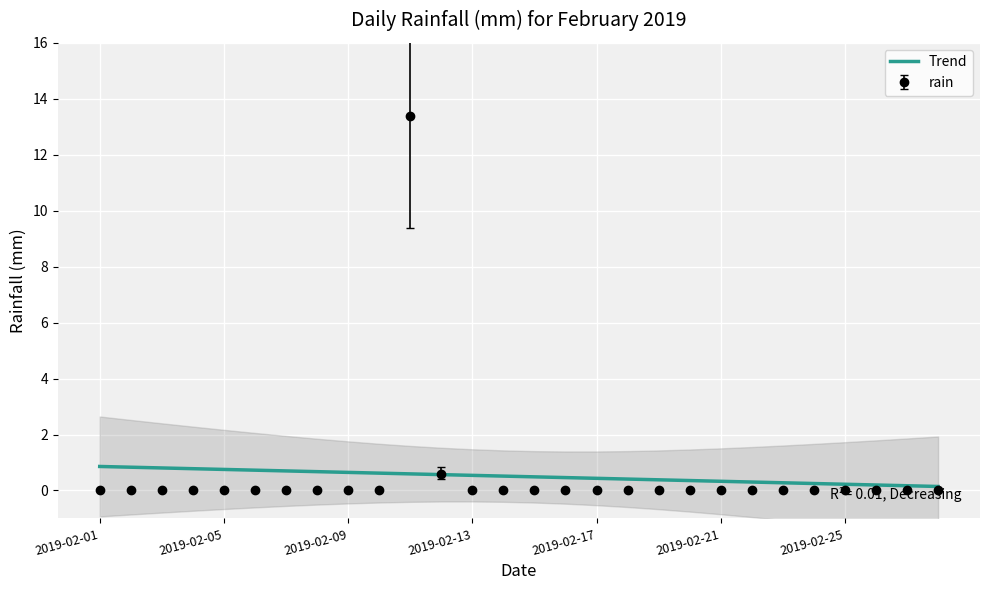

Reading left to right, what are all the values shown in this chart?

0.9	0.8	0.8	0.8	0.8	0.7	0.7	0.7	0.6	0.6	0.6	0.6	0.5	0.5	0.5	0.5	0.4	0.4	0.4	0.4	0.3	0.3	0.3	0.2	0.2	0.2	0.2	0.1